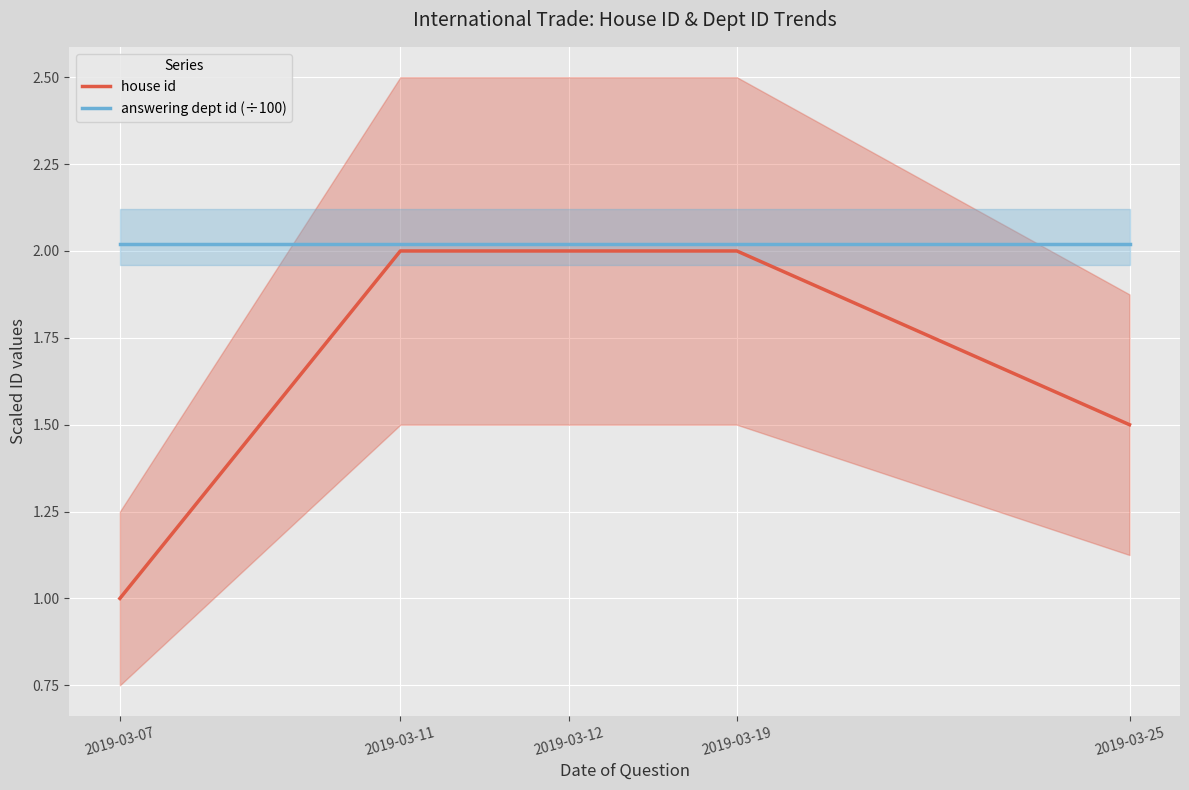

How many series are shown in this chart?

2